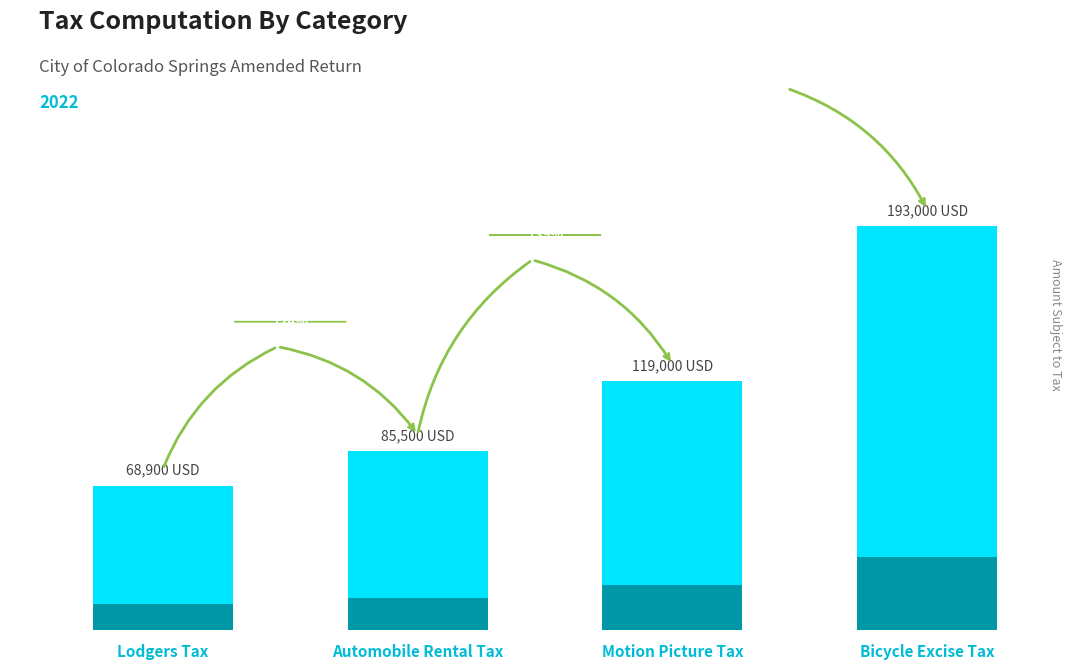

What is the label of the 2nd bar from the left?

Automobile Rental Tax